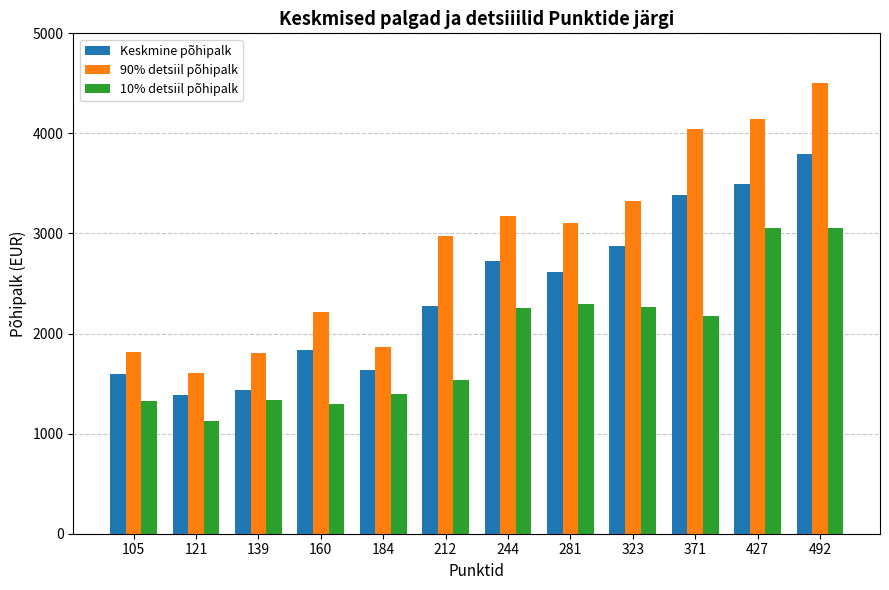

Which series has the widest spread of values?

90% detsiil põhipalk